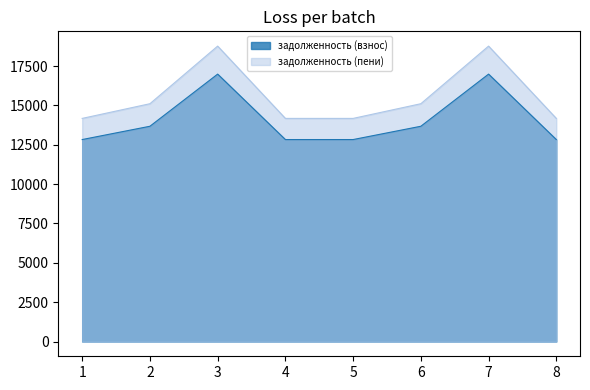

At which label is задолженность (пени) closest to 16471?

2